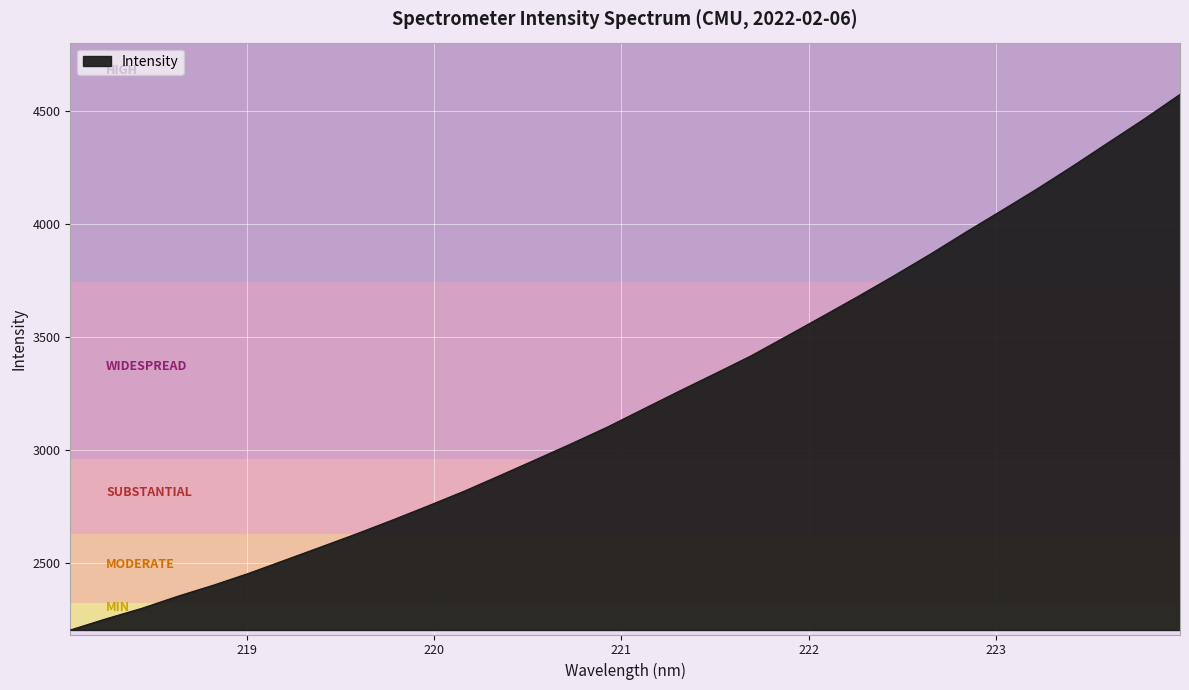

What is the greatest value displayed?

4571.5